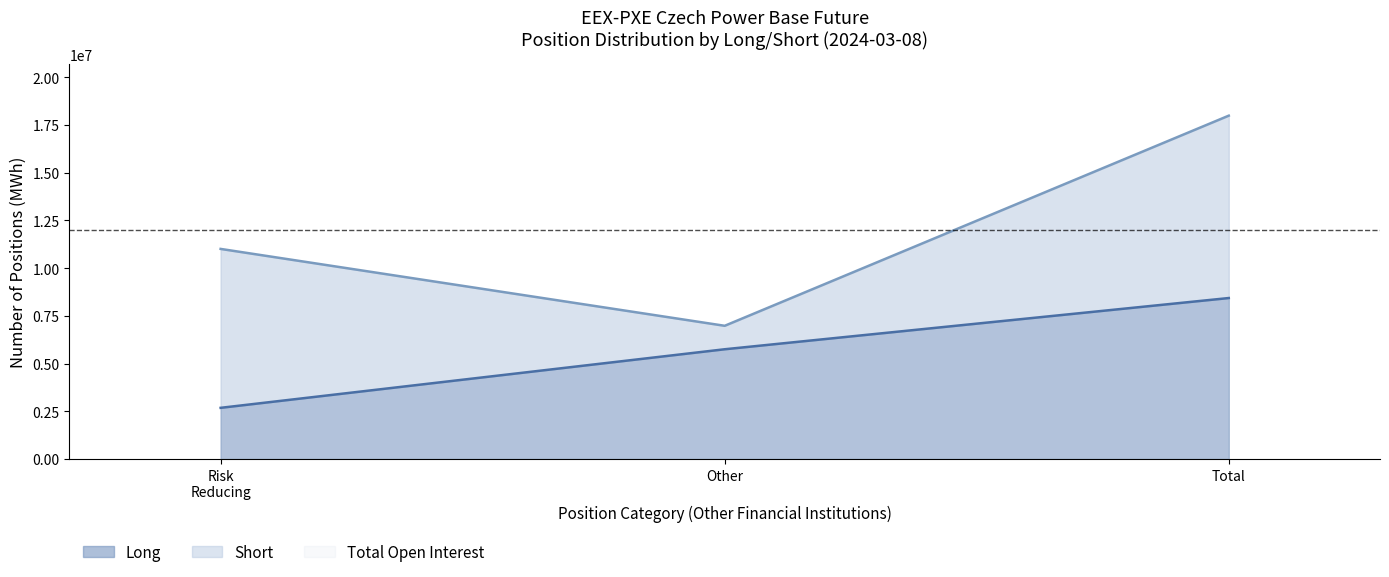

Which category has the highest value in the Short_pct series?

Total